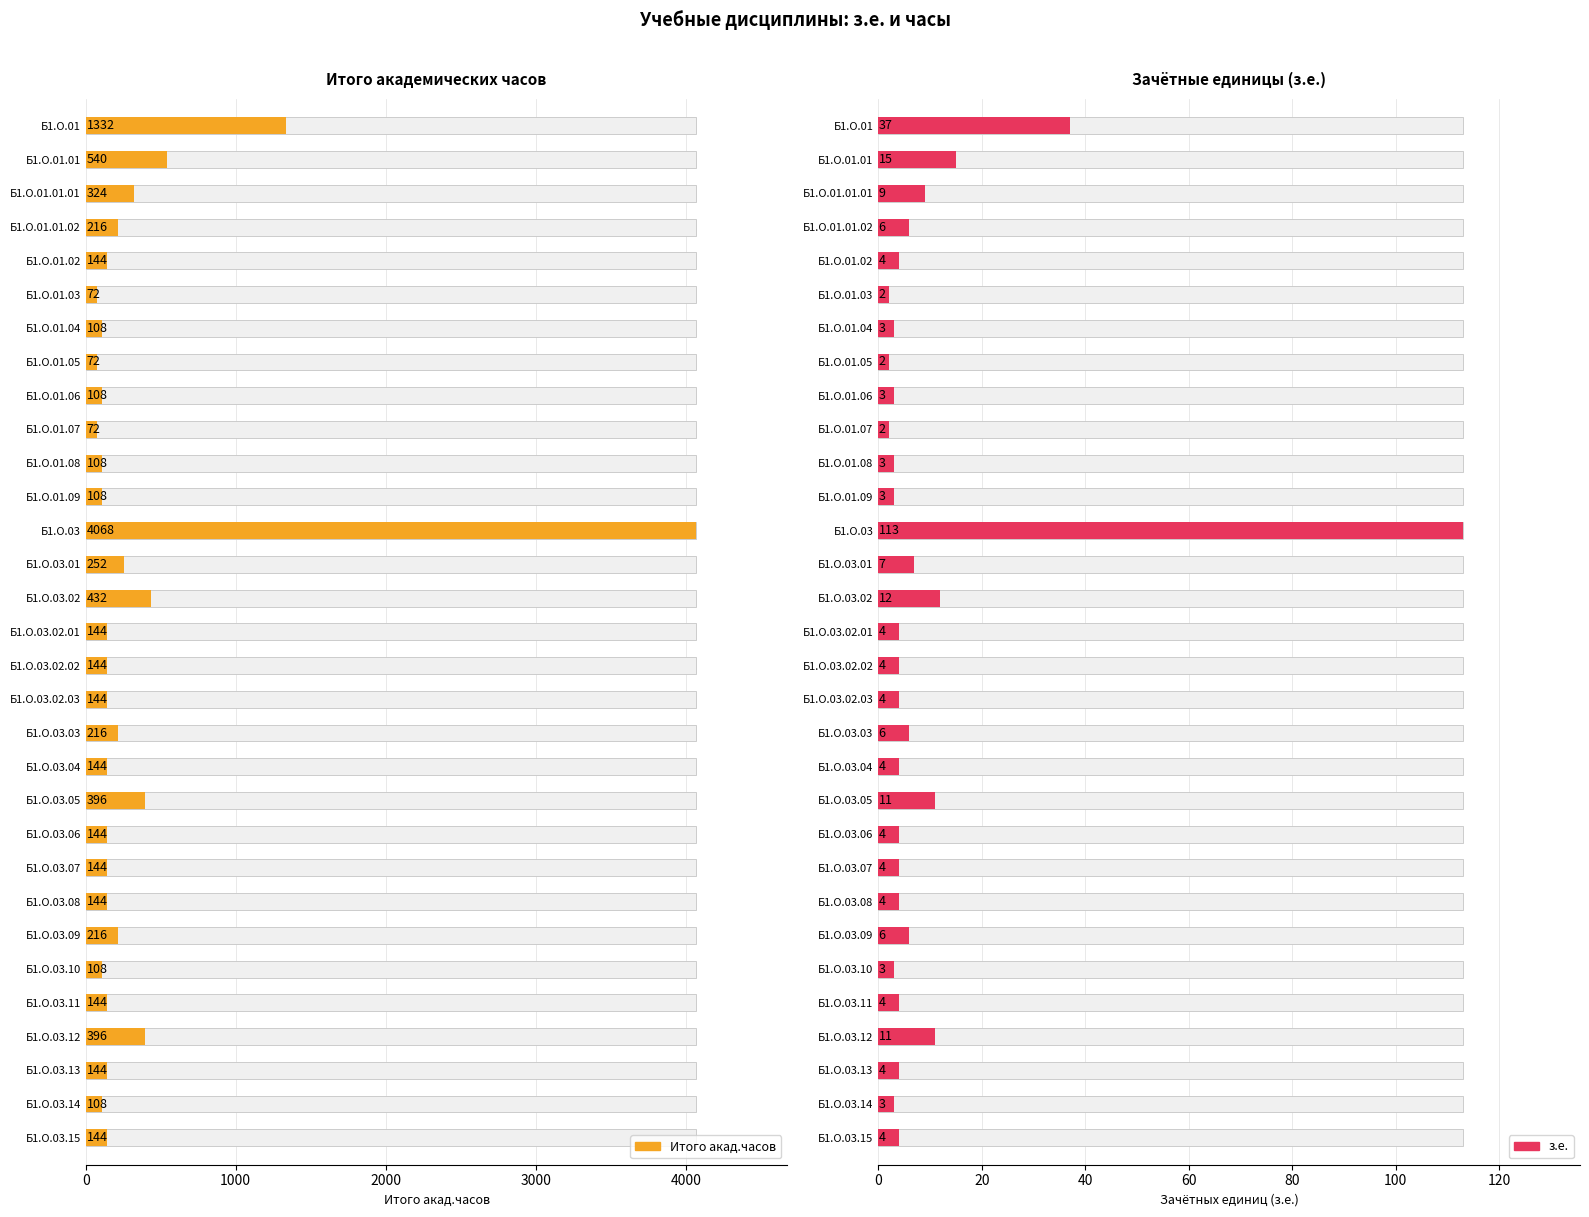

What is the total value across all series at Б1.О.03.02.03?

148